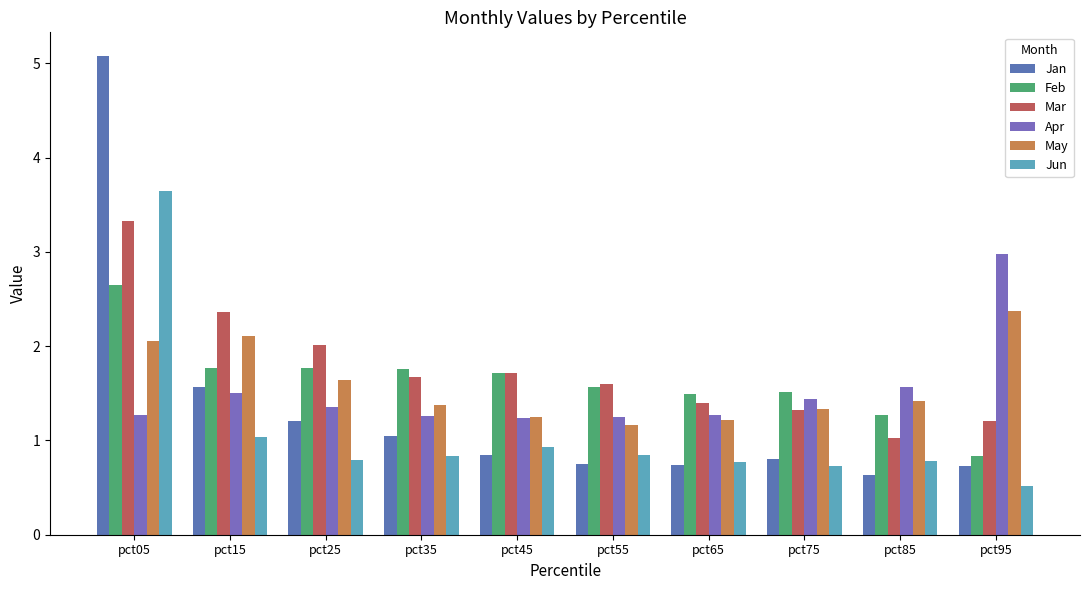

At which label does Feb first exceed 1?

pct05